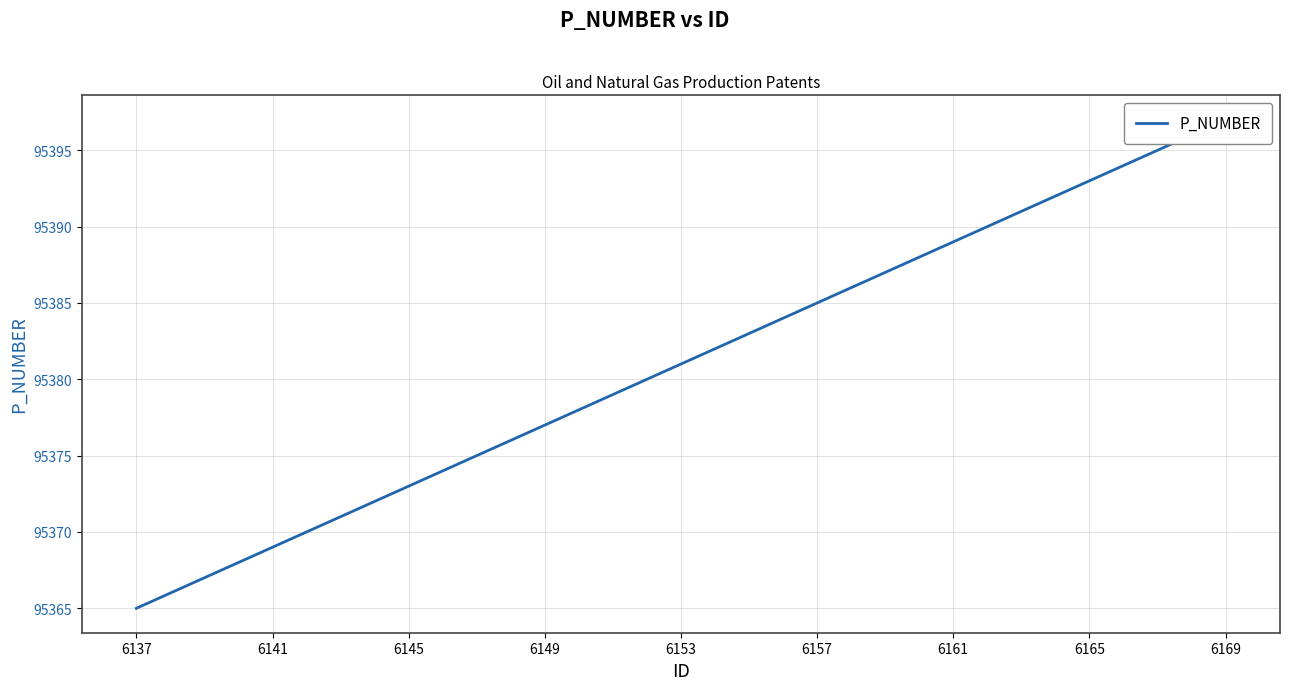

What is the smallest value displayed?

95365